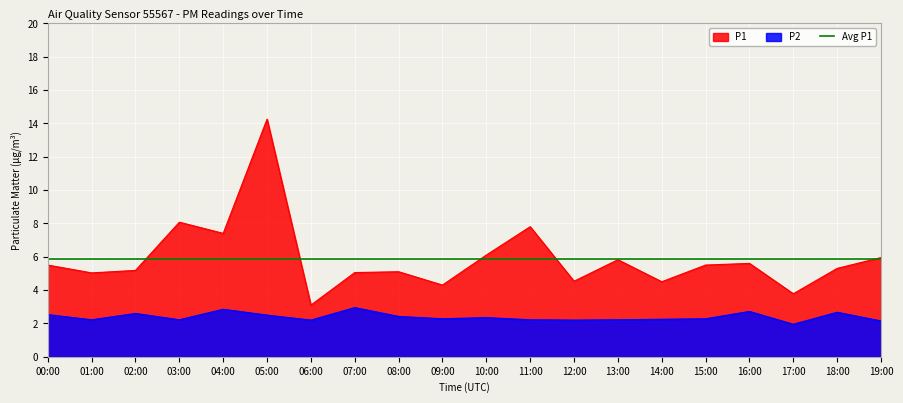

Which series has the largest total across all categories?

P1